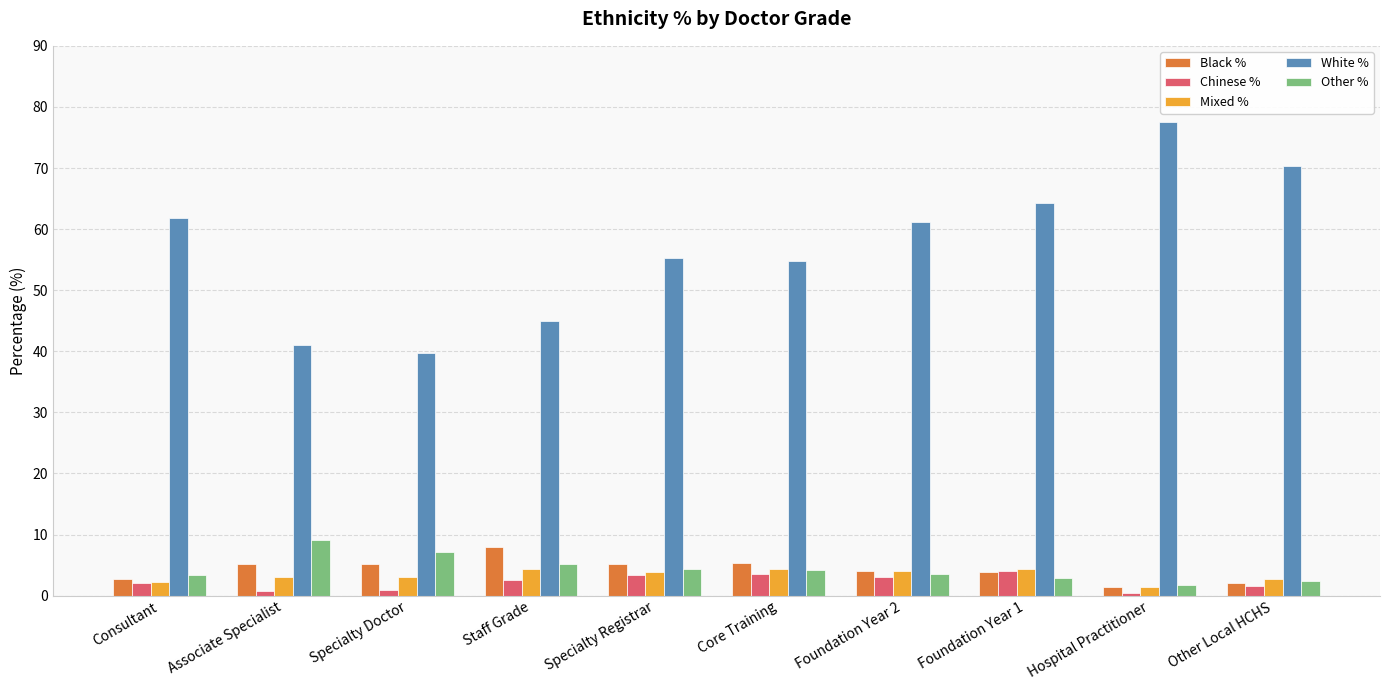

At how many categories does at least one series exceed 32?

10